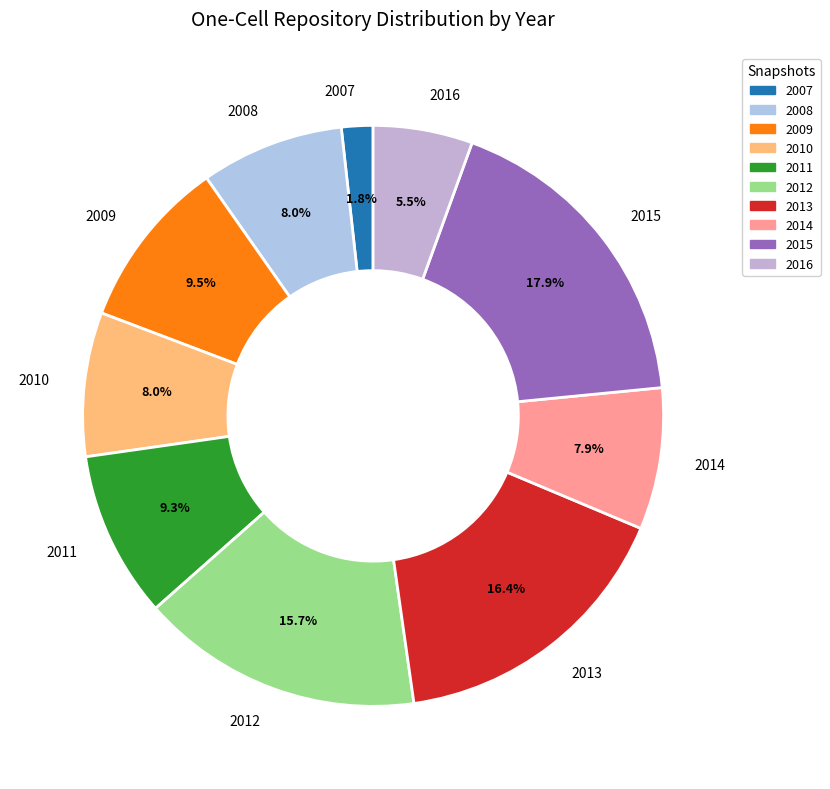

Does 2007 account for over 50% of the chart?

No